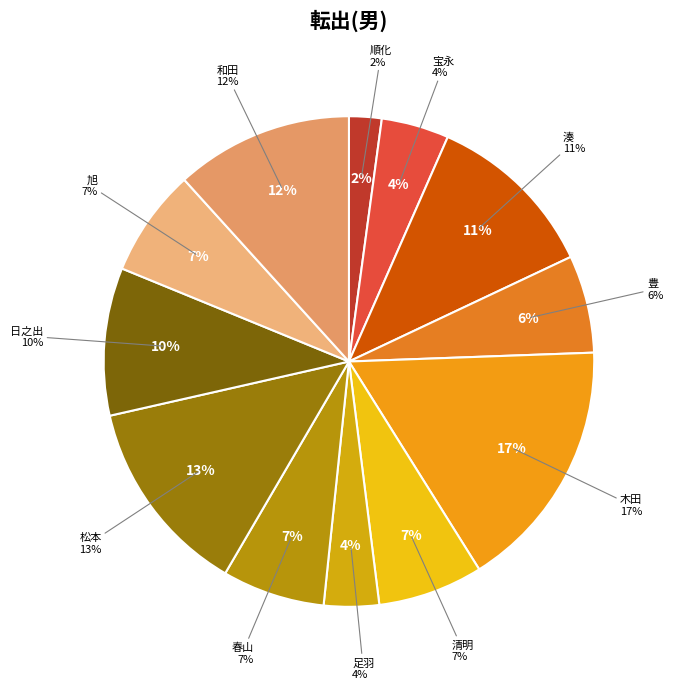

To the nearest percent, what percentage of the pie is 清明?

7%